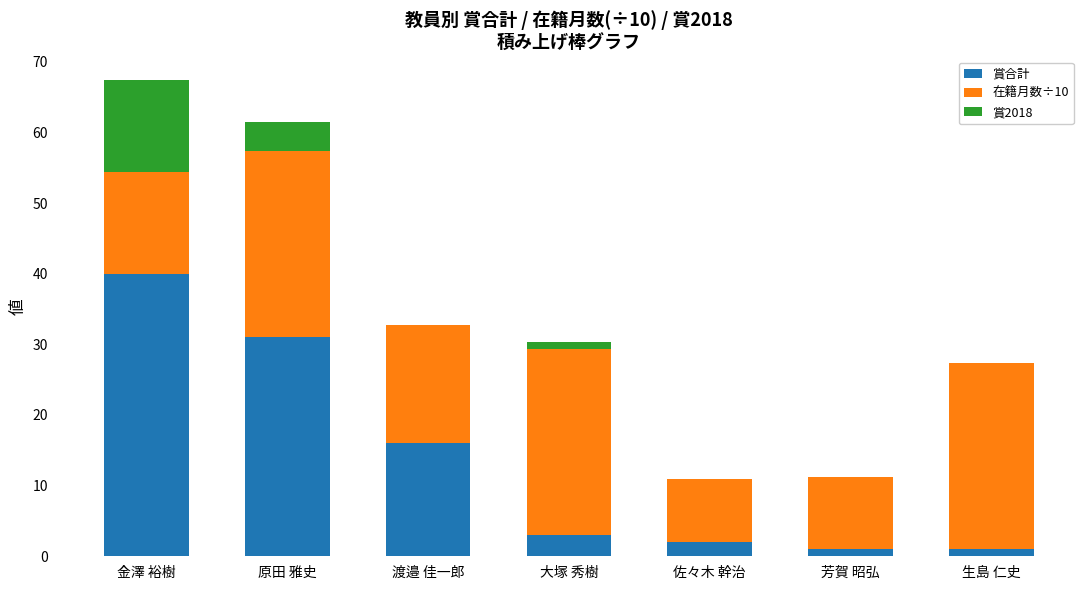

At which label does 賞合計 reach its peak?

金澤 裕樹